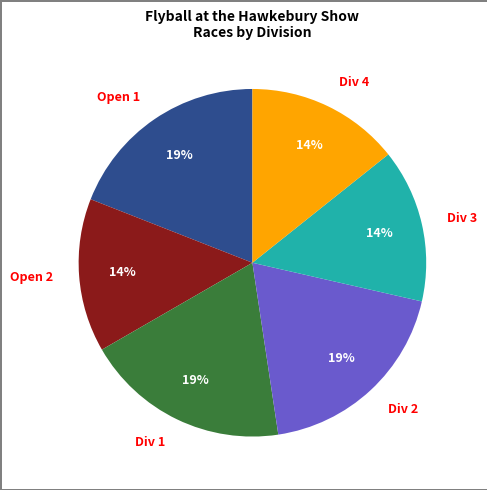

Do Div 4 and Div 2 together represent more than half of the pie?

No